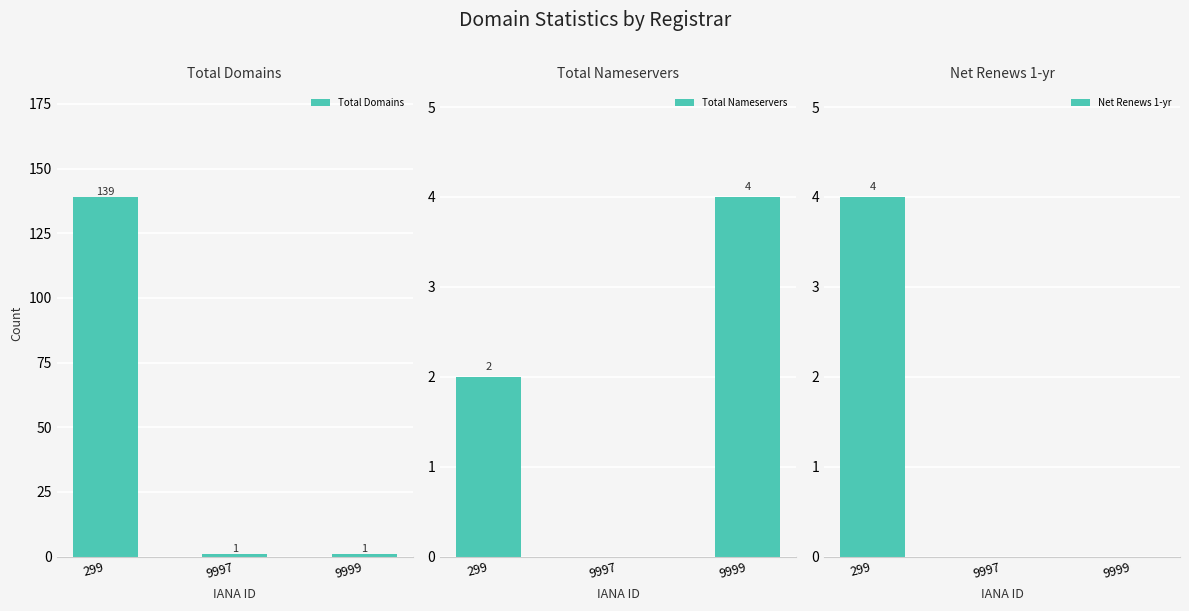

True or false: Total Nameservers has a value of 1 at 9999.

False